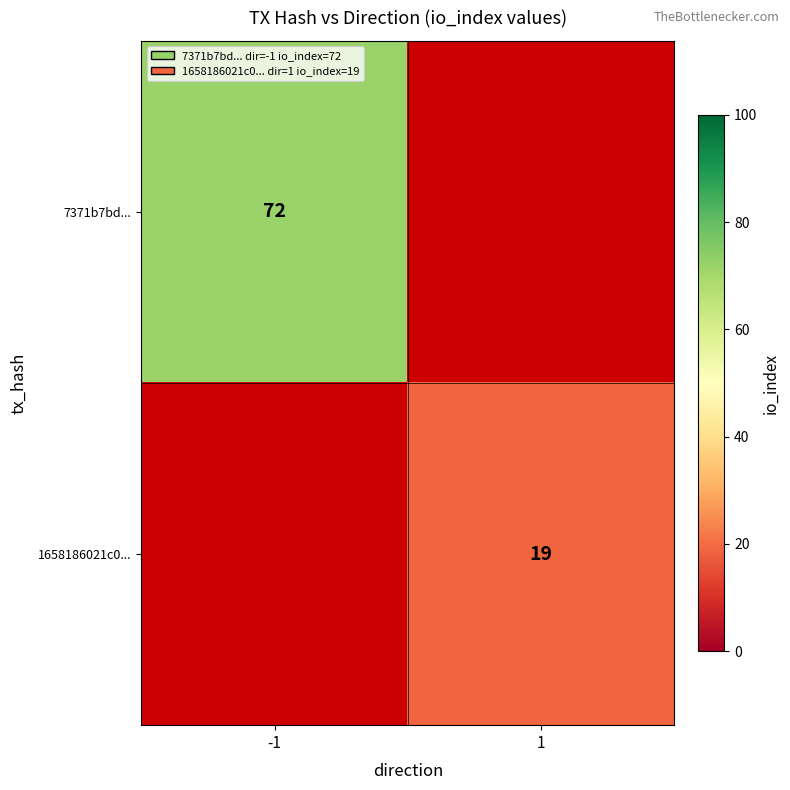

How many distinct data groups are displayed?

2